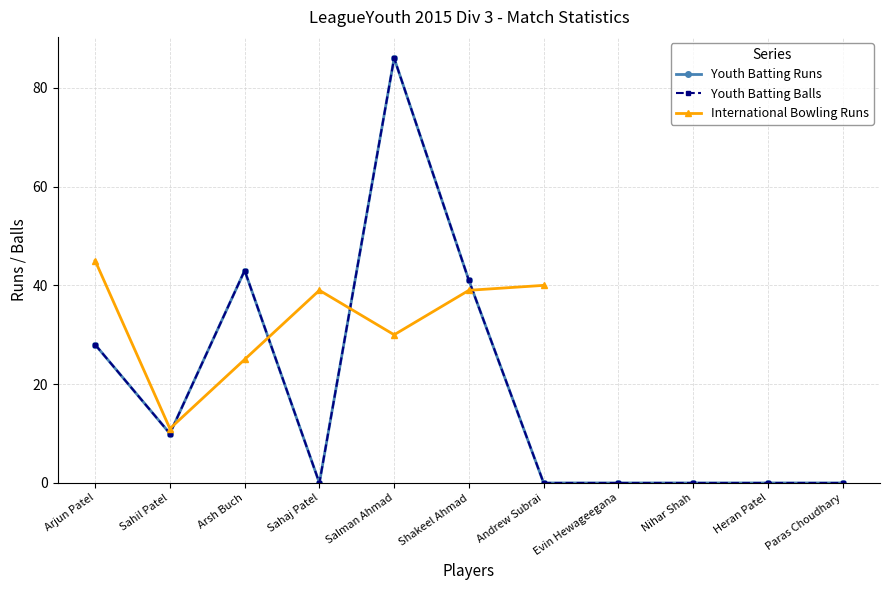

True or false: Youth Batting Balls has more than 1 points higher than both neighbors.

True